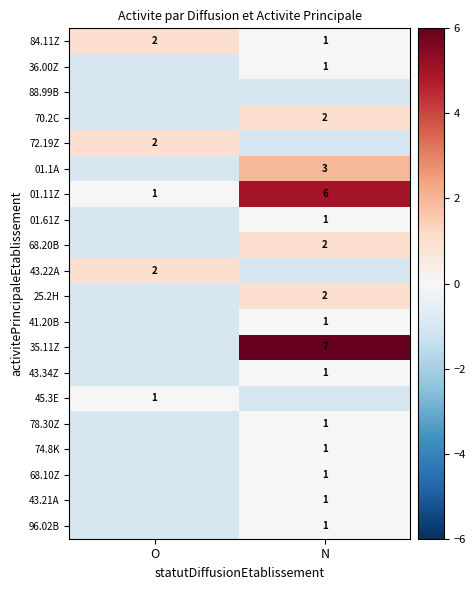

Is it true that 74.8K equals 1 at N?

True